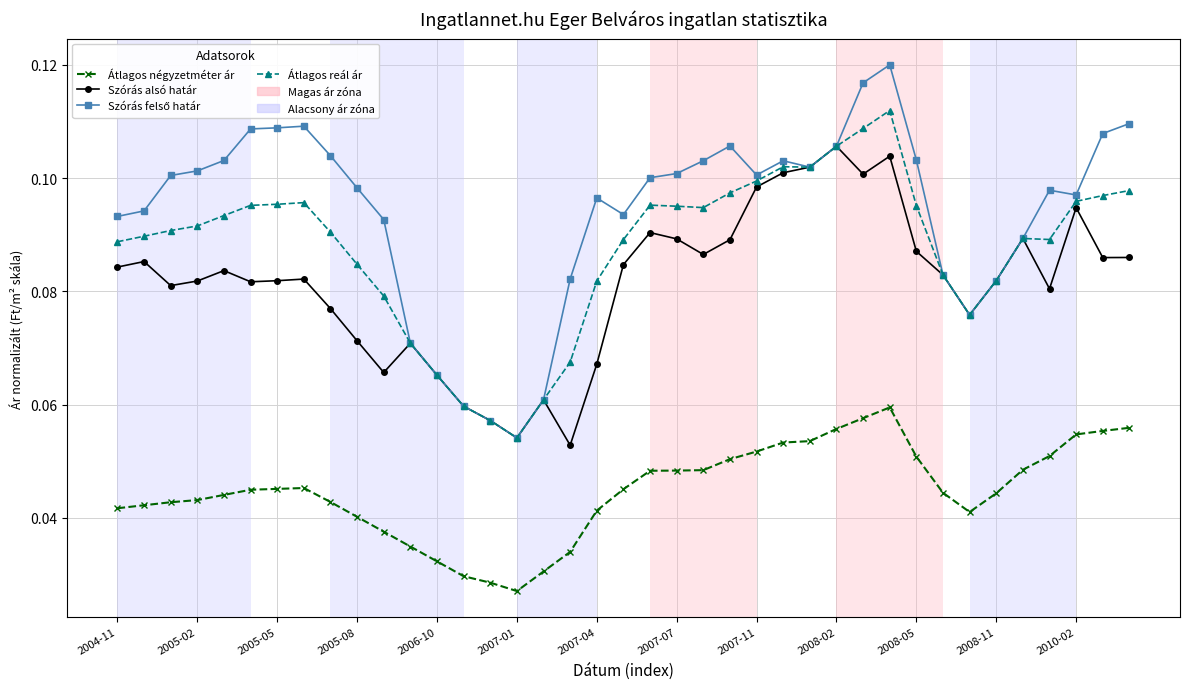

Count the Átlagos reál ár values in the range 0 to 1.

39